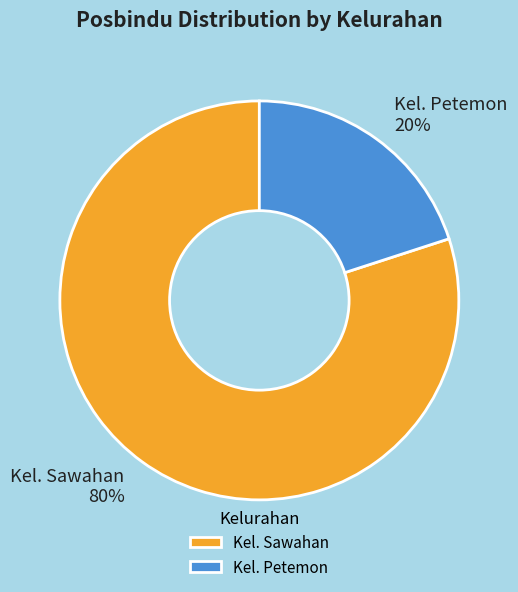

To the nearest percent, what portion does Kel. Sawahan represent?

80%